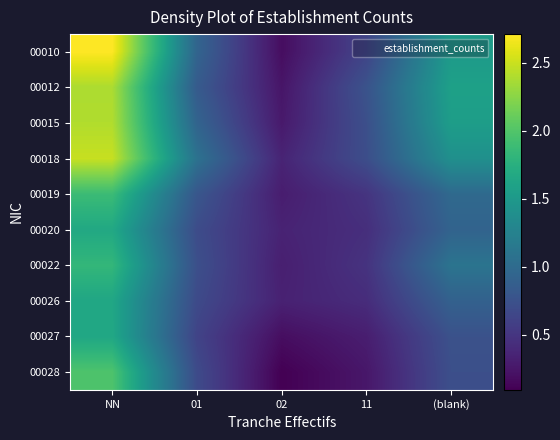

Which category has the lowest value across all series?

02